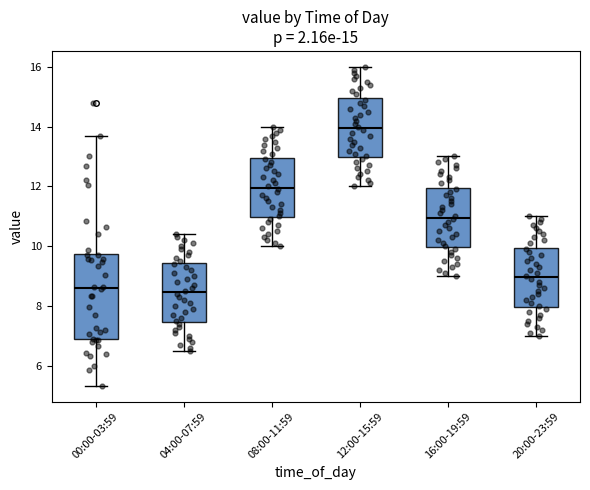

Which box is the tallest, from its lower edge to its upper edge?

00:00-03:59